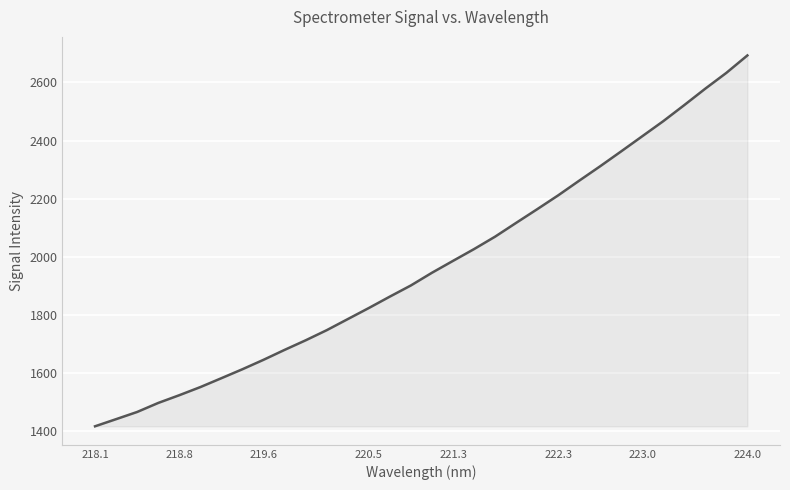

What is the greatest value displayed?

2692.4